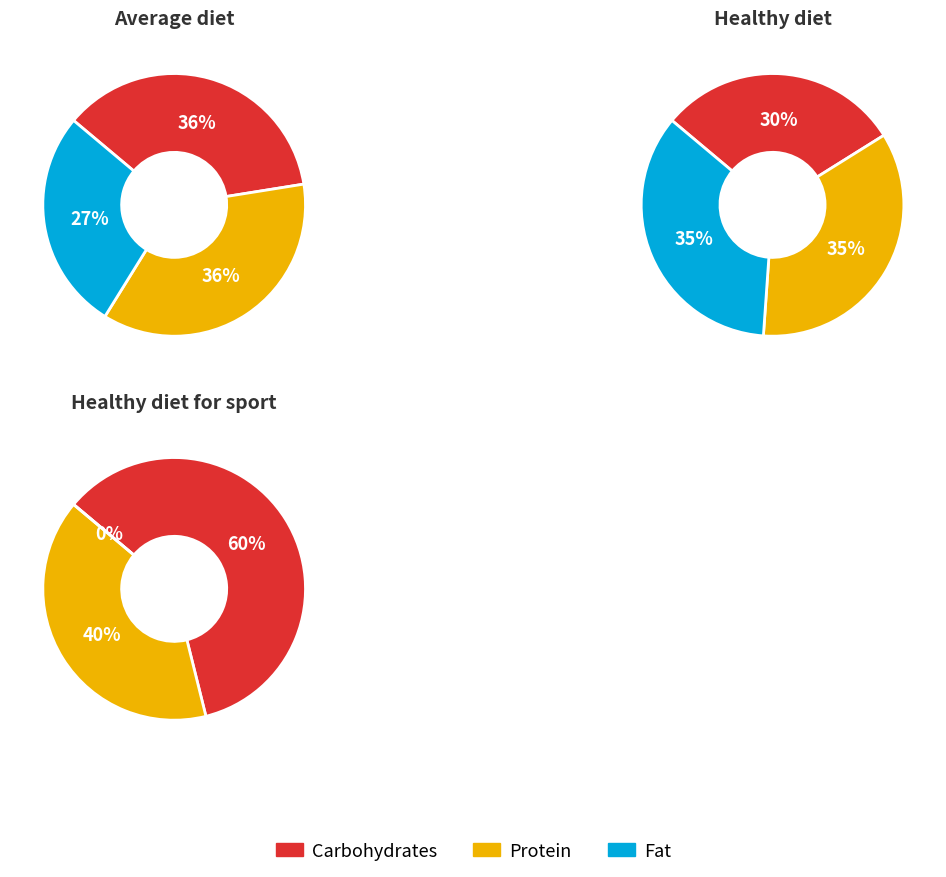

Is Rodchenkov Vitaly the majority of the pie?

No